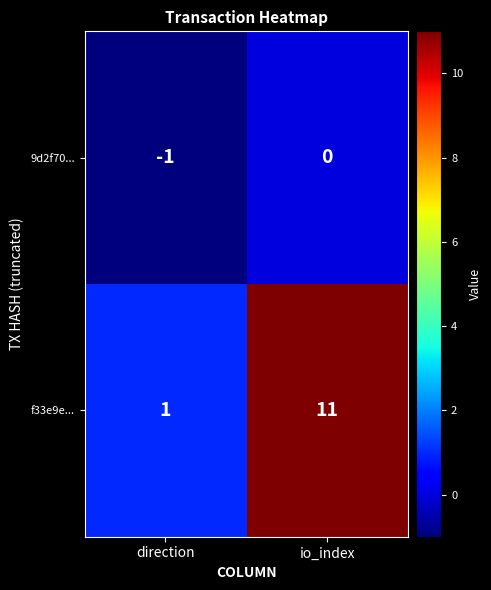

At direction, list the series in order from largest to smallest.

f33e9e..., 9d2f70...